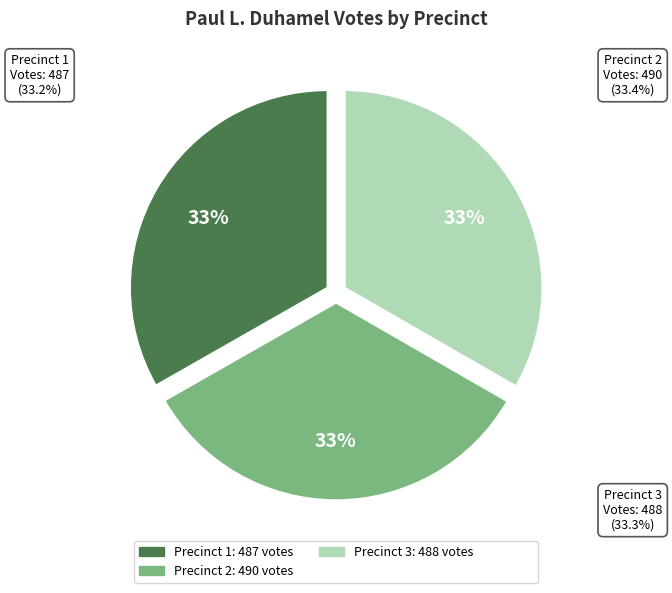

How many slices are in this pie chart?

3